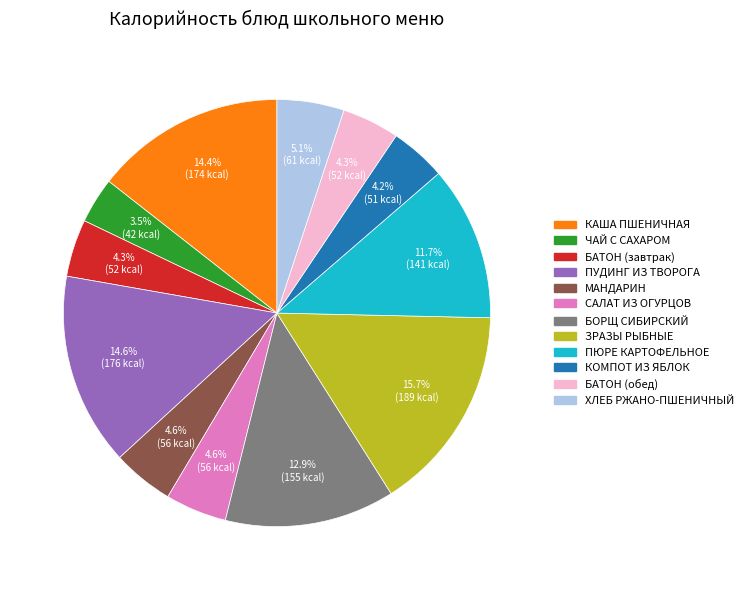

Is there a majority slice in this chart?

No